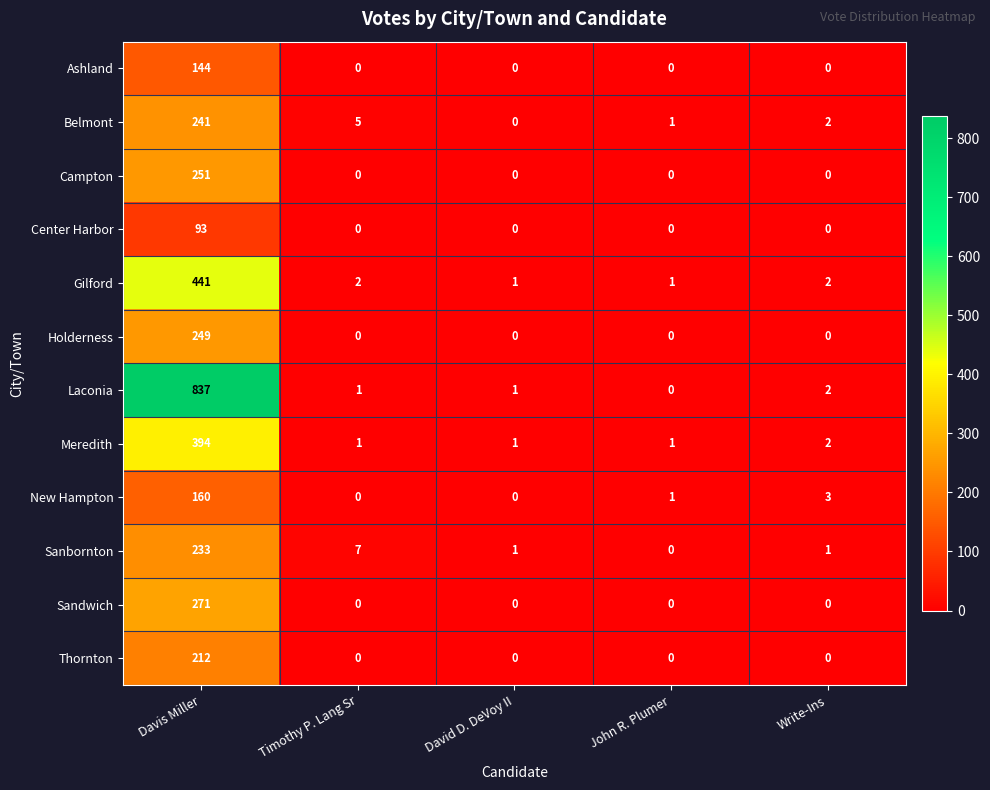

What is the difference between the highest and lowest values at Davis Miller?

744